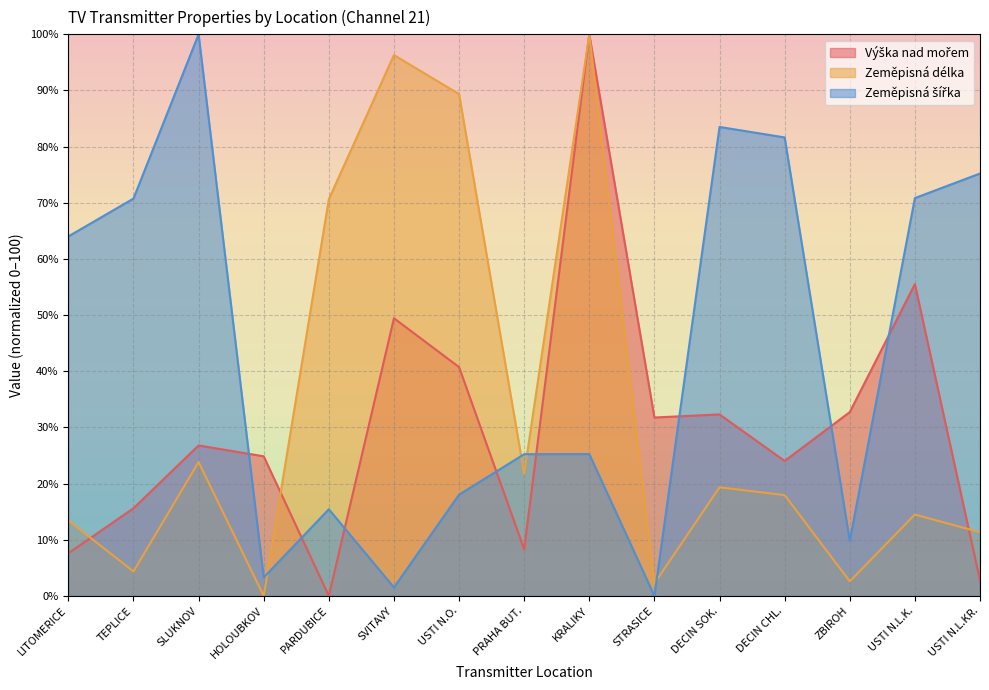

Which series has the largest range (max minus min)?

Výška nad mořem